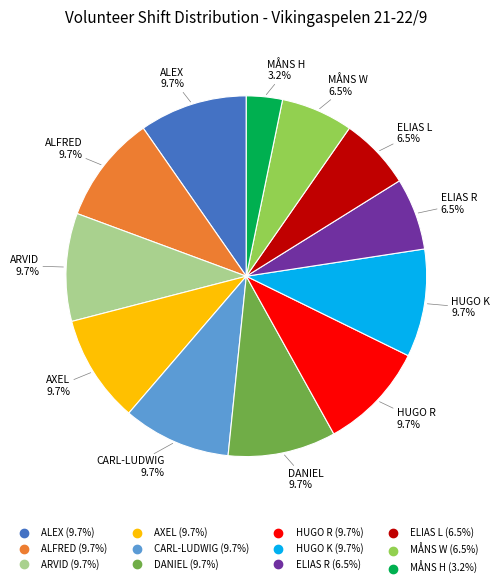

True or false: ARVID accounts for 10% of the total.

True